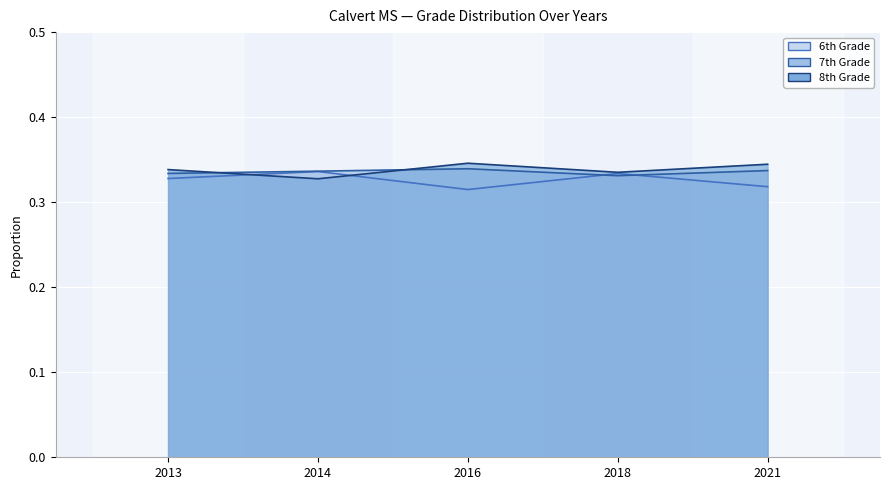

Reading left to right, list all the values displayed in this chart.

6th Grade: 0.3	0.3	0.3	0.3	0.3
7th Grade: 0.3	0.3	0.3	0.3	0.3
8th Grade: 0.3	0.3	0.3	0.3	0.3